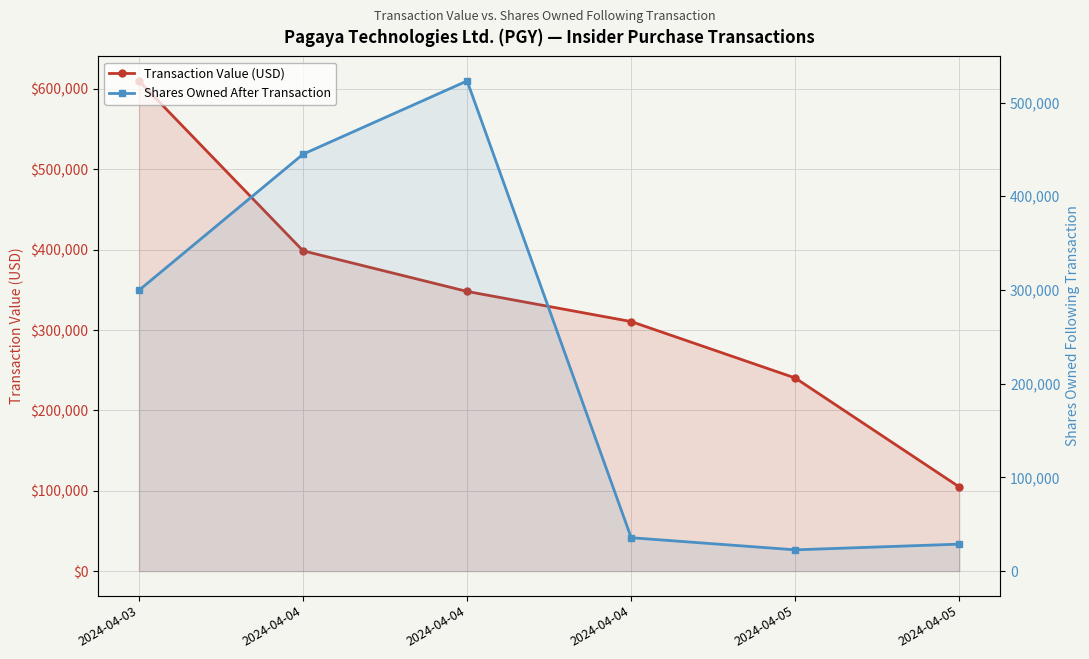

How many distinct data groups are displayed?

2